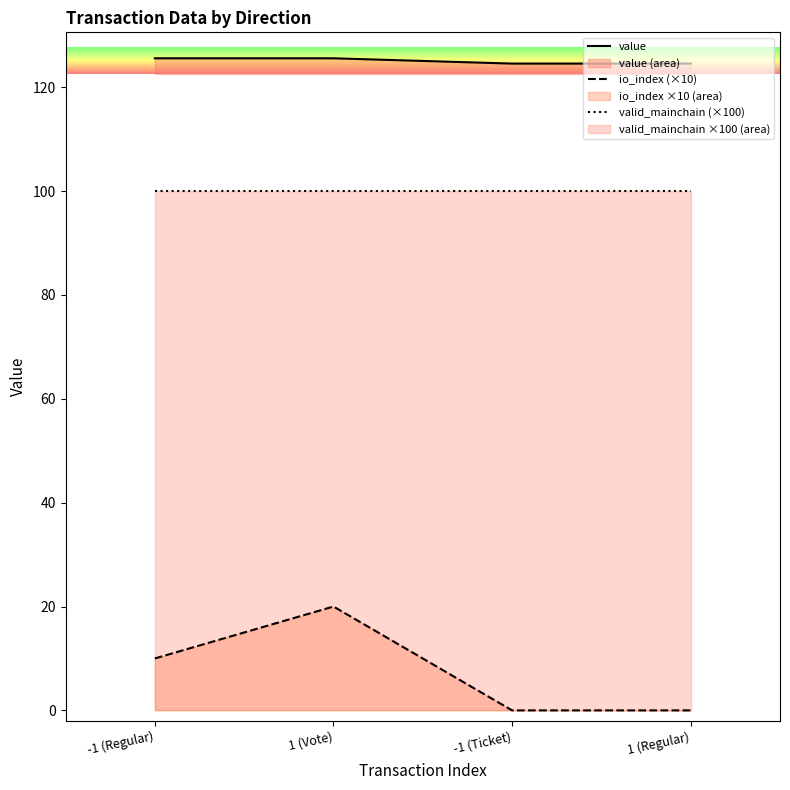

Which series has the largest total across all categories?

value